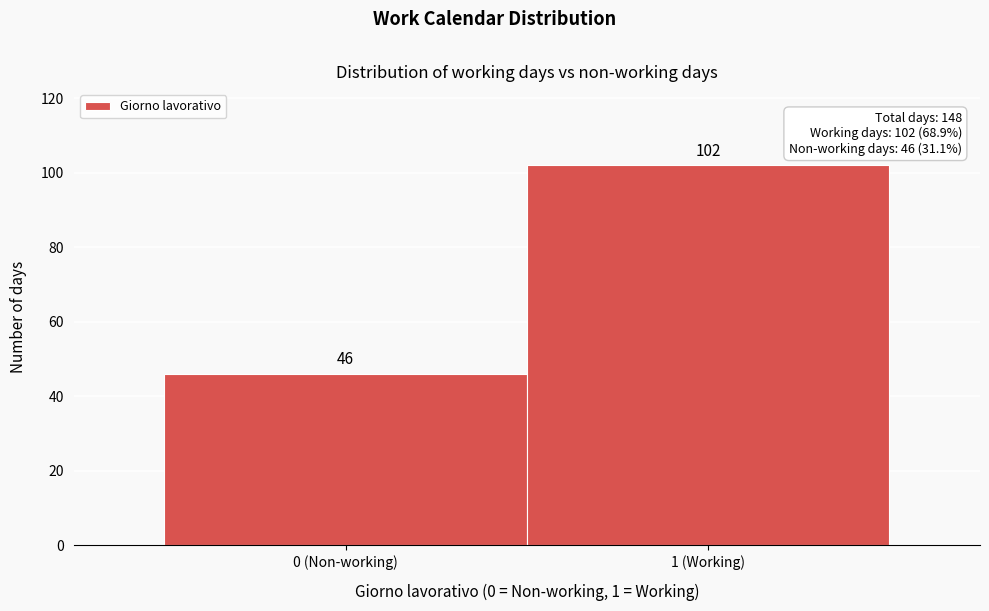

Reading right to left, list all the values displayed in this chart.

1 (Working)=102	0 (Non-working)=46